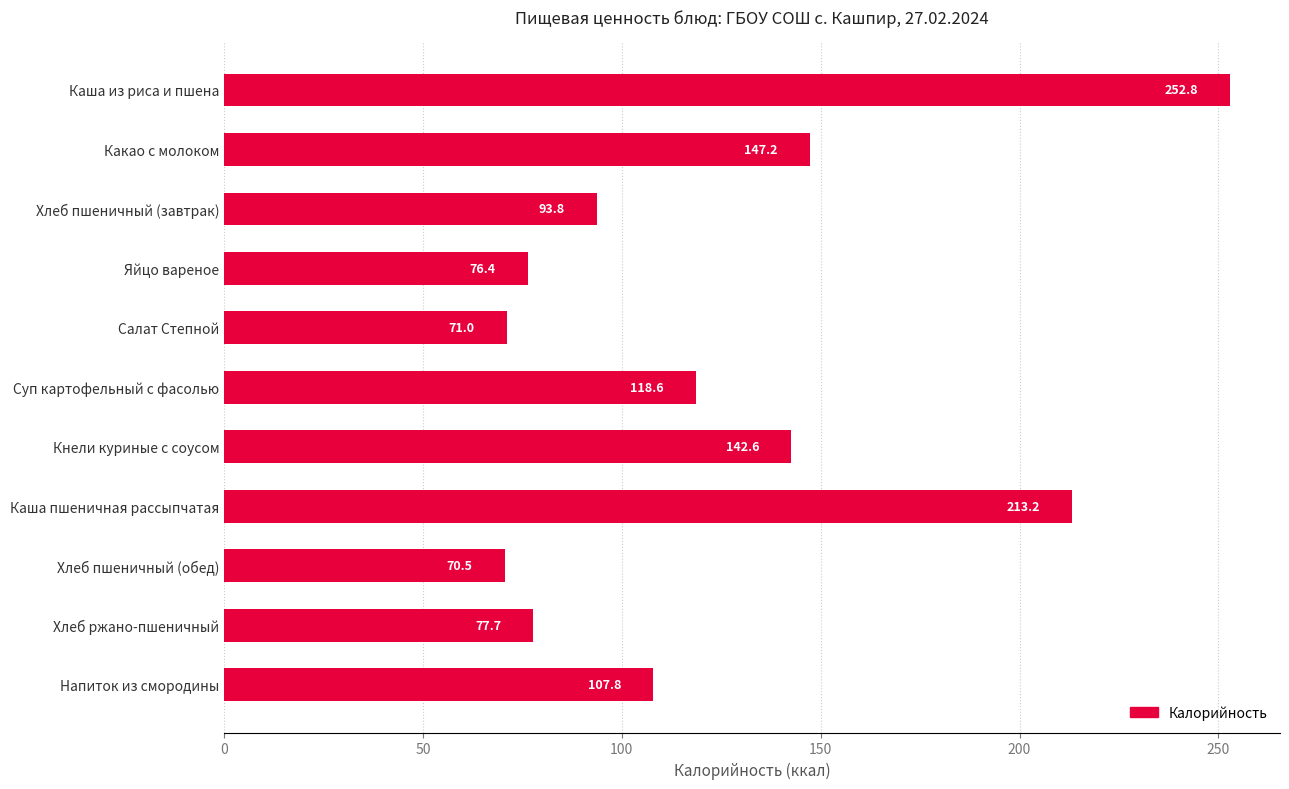

True or false: the data shows 147.2 at Какао с молоком.

True